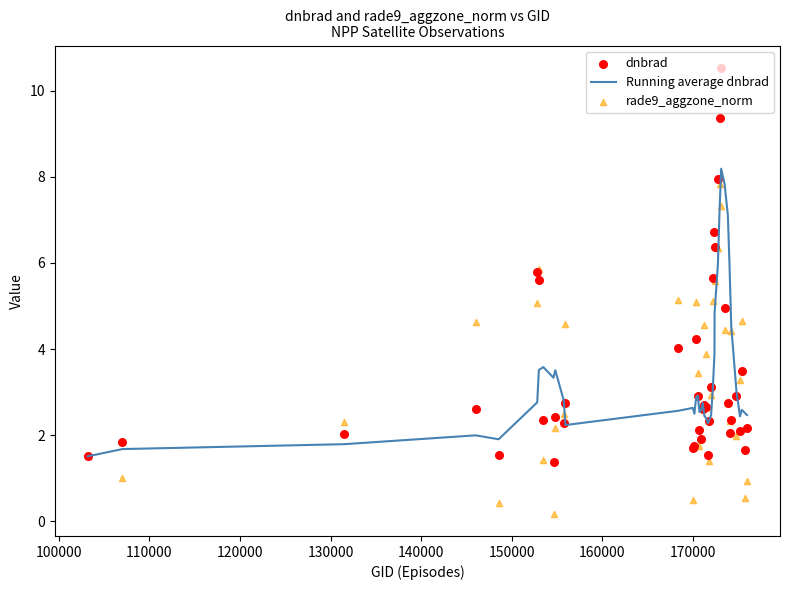

What is the maximum value for Running average dnbrad?

8.2